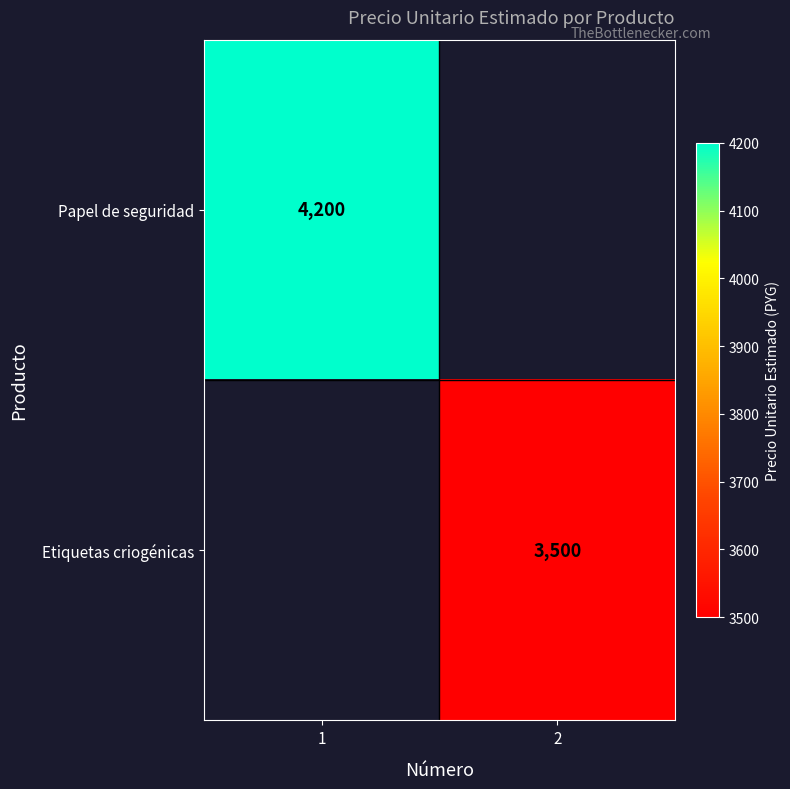

The value of Papel de seguridad at 1 is 5516. True or false?

False